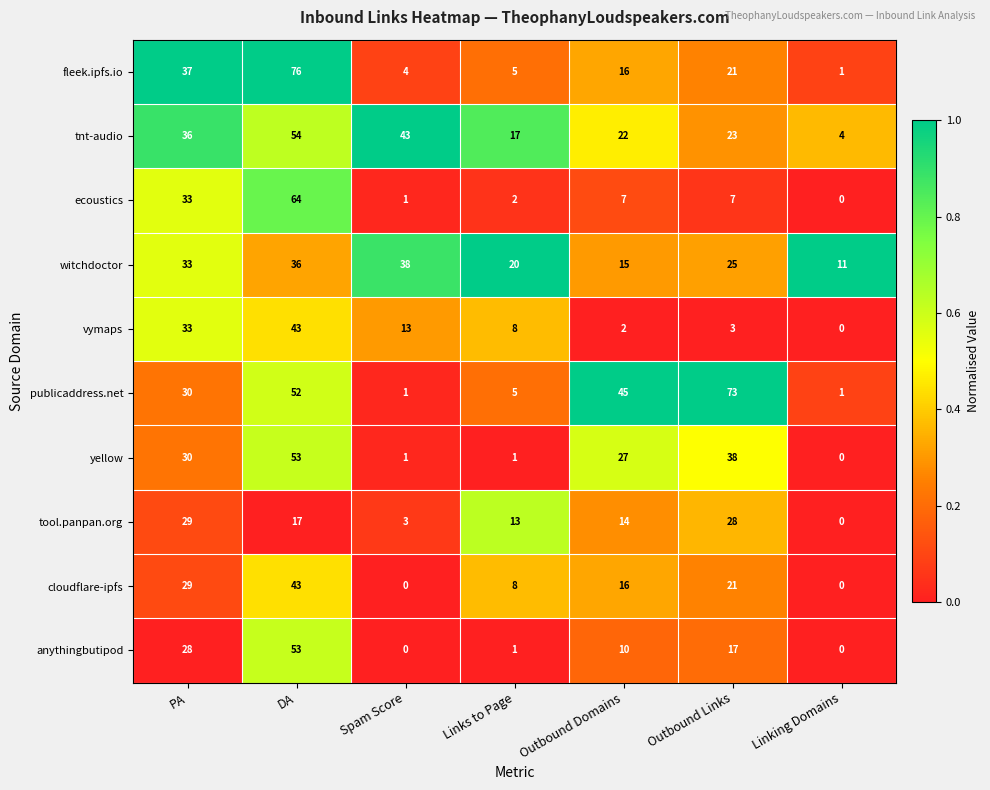

What is the difference between the second highest and second lowest values in the vymaps series?

31